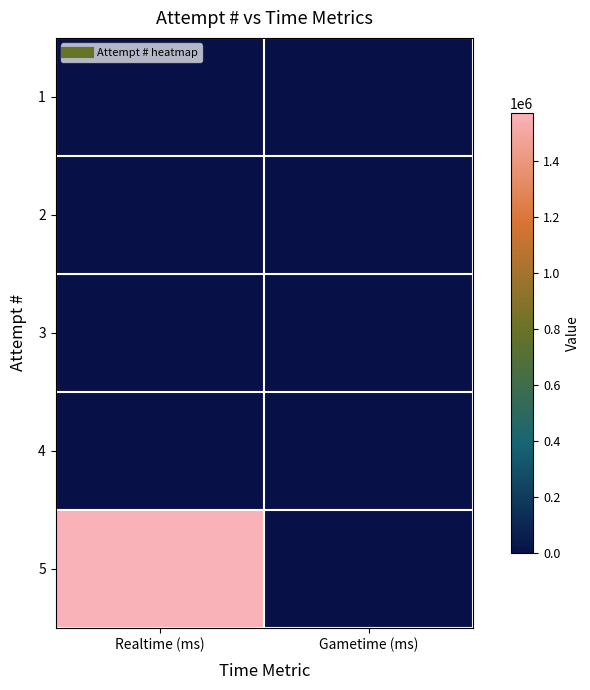

Reading right to left, extract all data points from this chart.

1: Gametime (ms)=0	Realtime (ms)=0
2: Gametime (ms)=0	Realtime (ms)=0
3: Gametime (ms)=0	Realtime (ms)=0
4: Gametime (ms)=0	Realtime (ms)=0
5: Gametime (ms)=0	Realtime (ms)=1572154